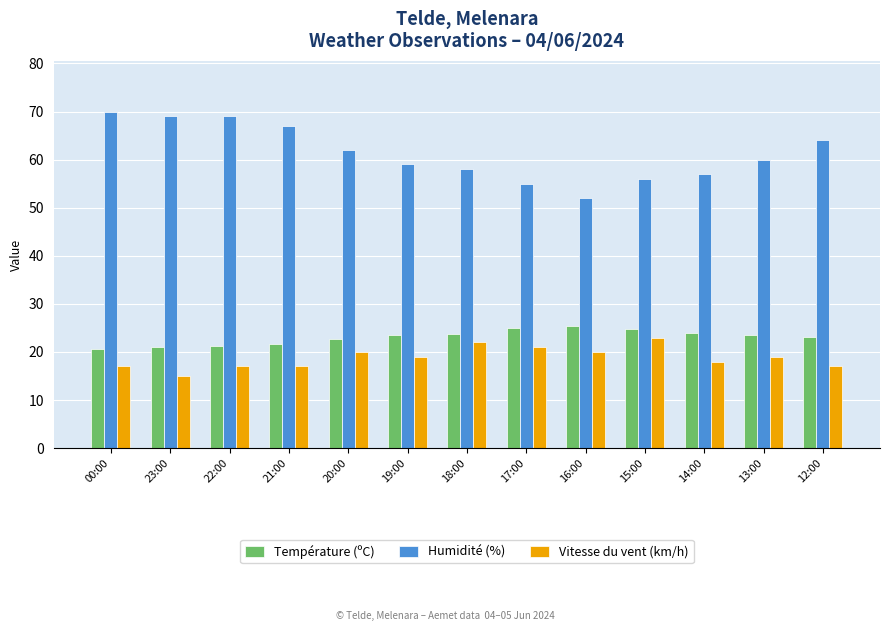

Rank the series at 13:00 from lowest to highest value.

Vitesse du vent (km/h), Température (ºC), Humidité (%)